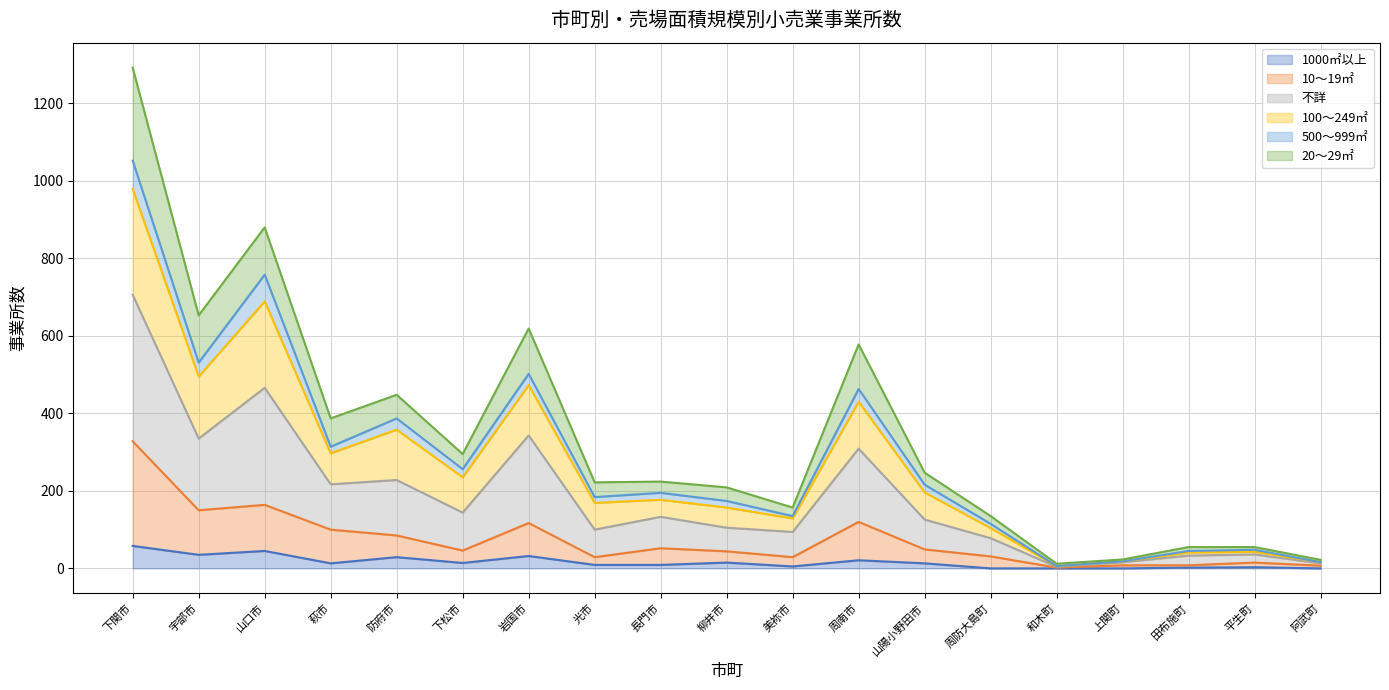

What is the total value across all series at 岩国市?

619